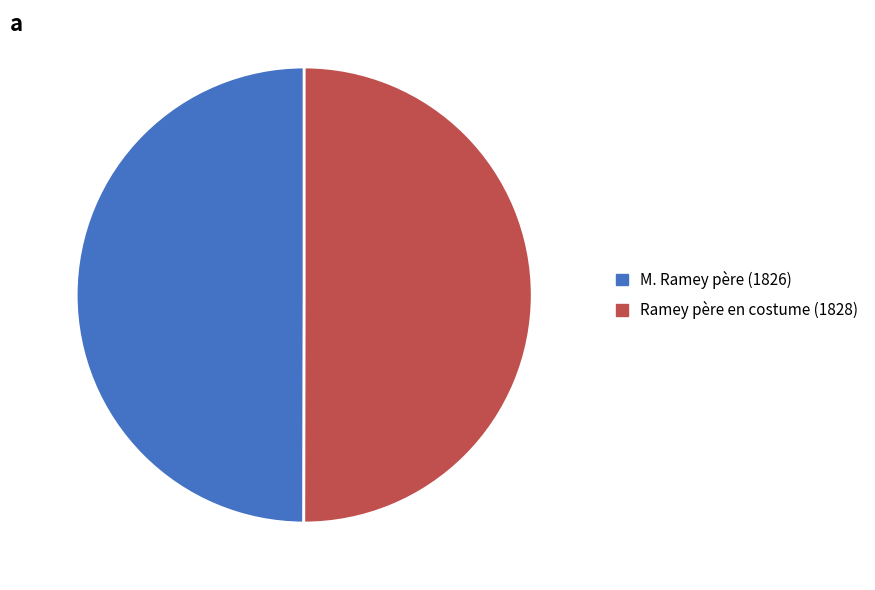

Approximately how many times larger is the value at Ramey père en costume (1828) compared to M. Ramey père (1826)?

1.0